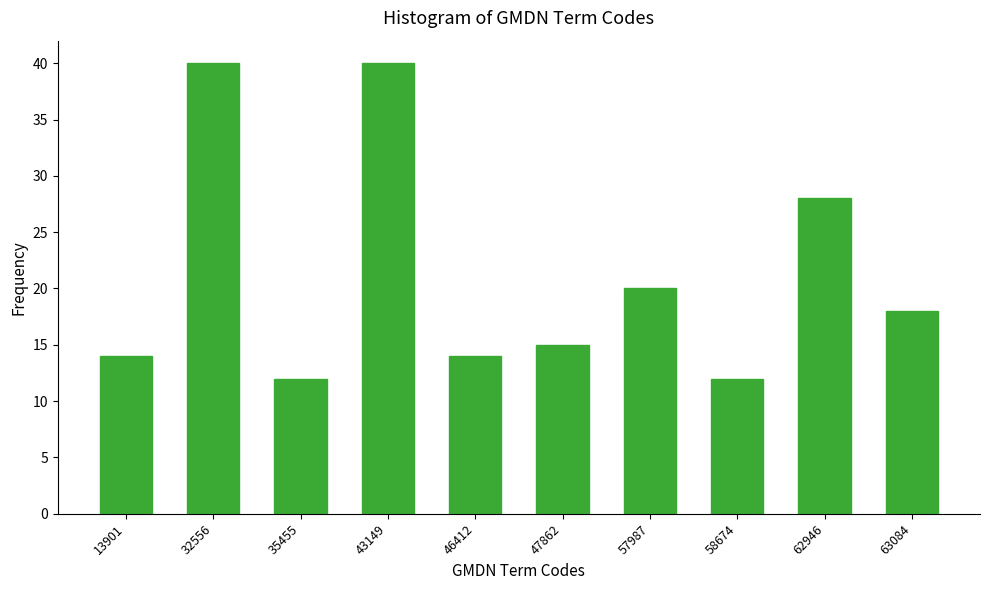

Reading right to left, transcribe all the data shown in this chart.

63084=18	62946=28	58674=12	57987=20	47862=15	46412=14	43149=40	35455=12	32556=40	13901=14